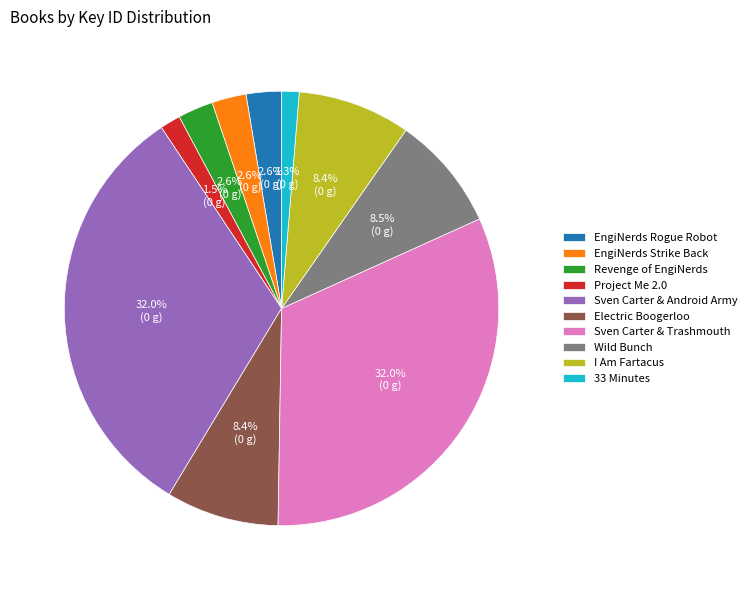

How many slices are in this pie chart?

10